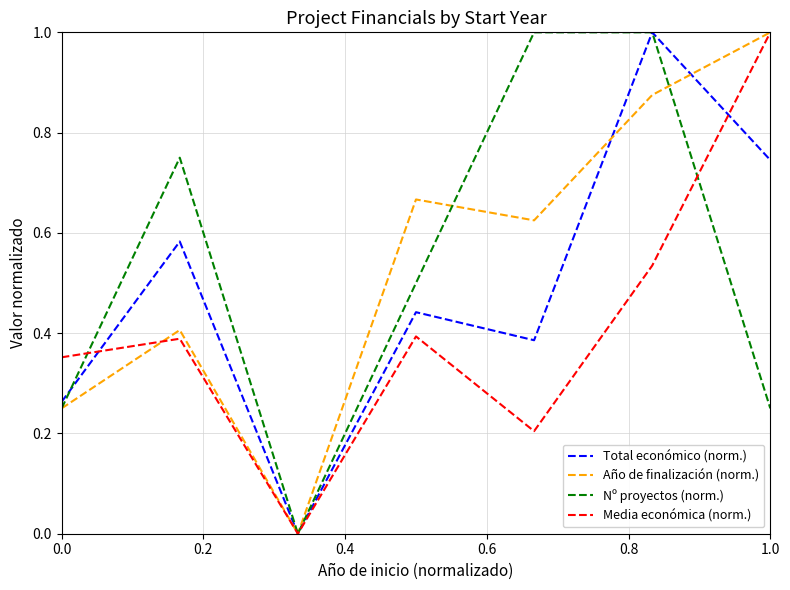

What is the sum of all Total económico (norm.) values?

3.4